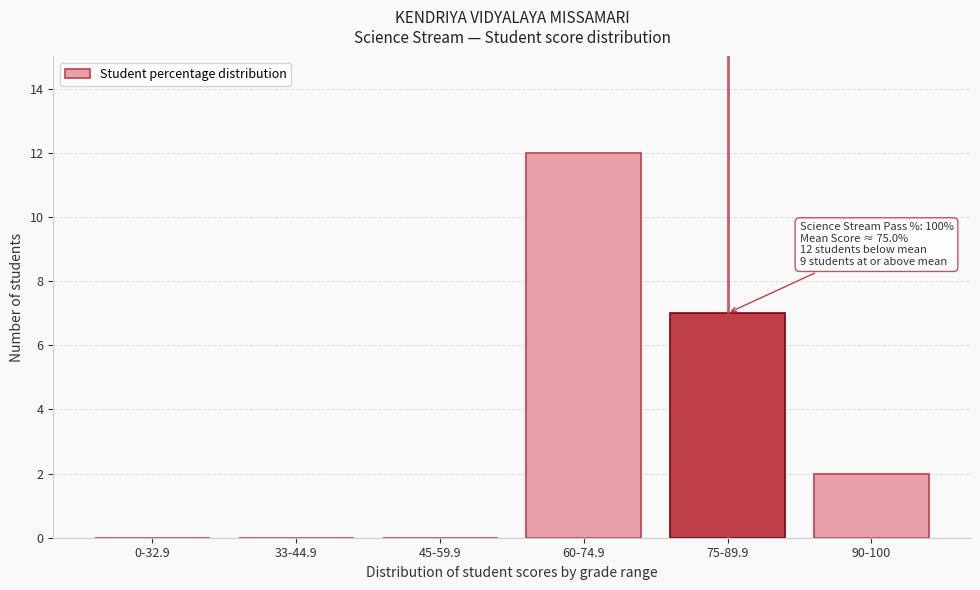

Reading left to right, list all the values displayed in this chart.

0-32.9=0	33-44.9=0	45-59.9=0	60-74.9=12	75-89.9=7	90-100=2